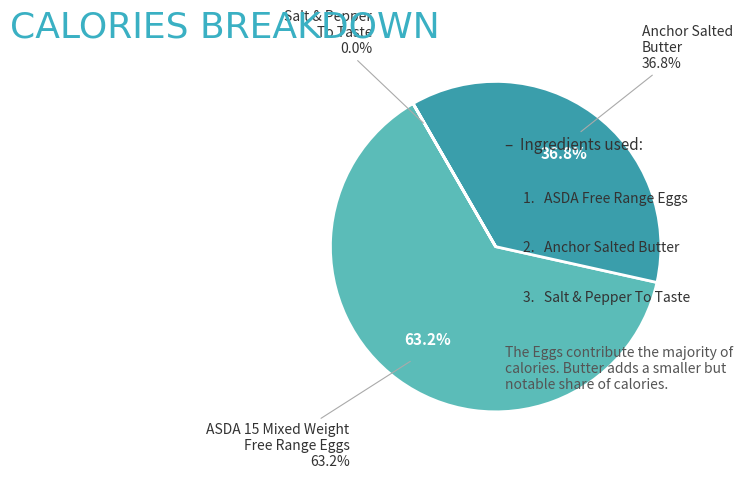

What is the largest slice in the pie chart?

ASDA 15 Mixed Weight Free Range Eggs